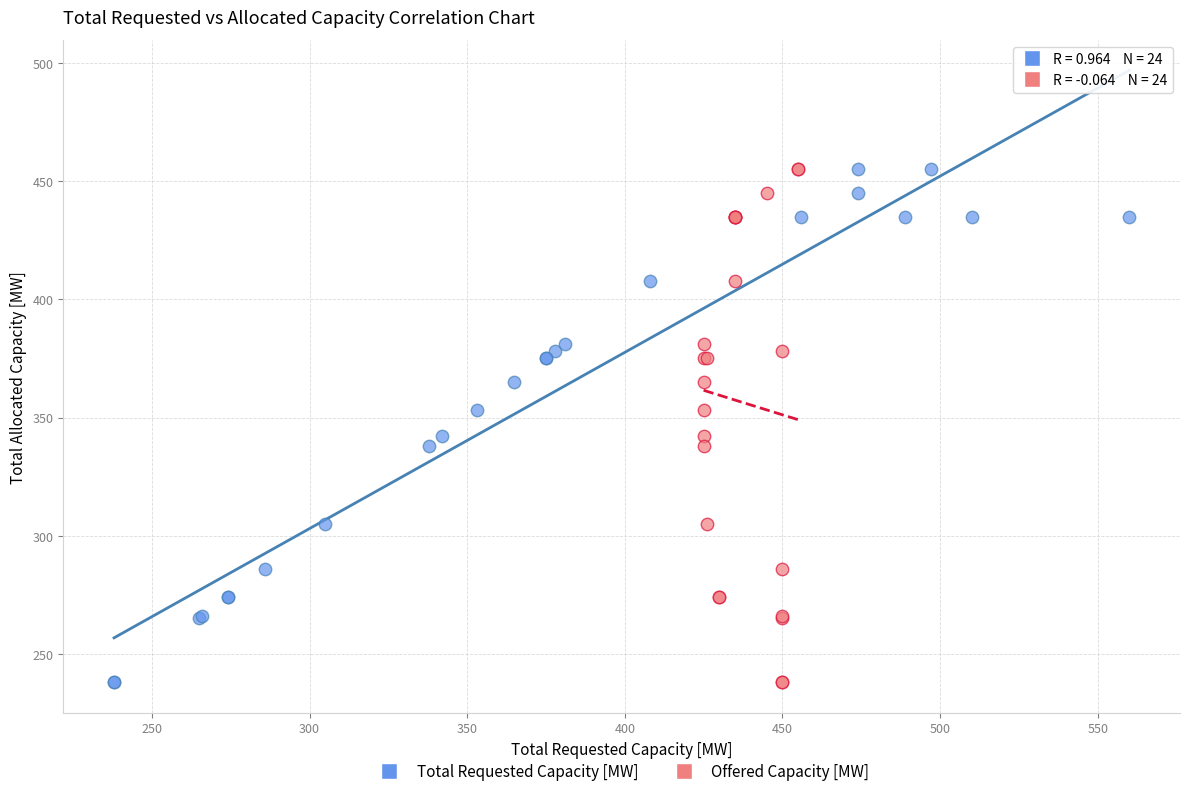

What are all the series names shown in the legend?

Total Requested Capacity [MW], Offered Capacity [MW]